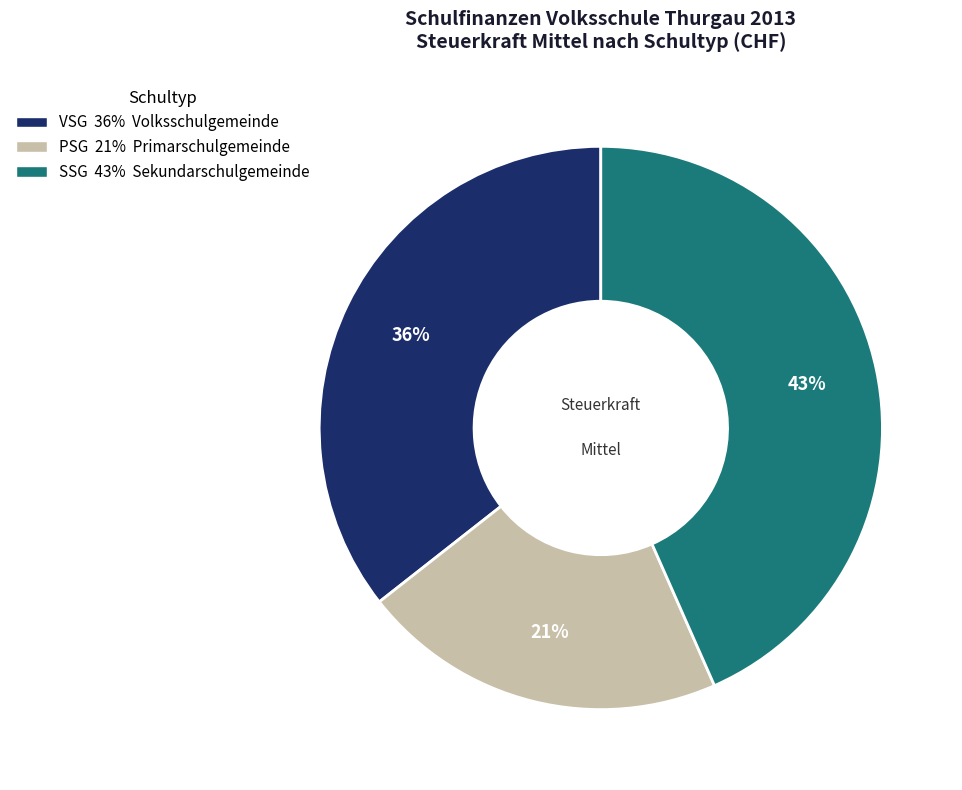

To the nearest percent, what is the difference between the largest and smallest slice percentages?

22%